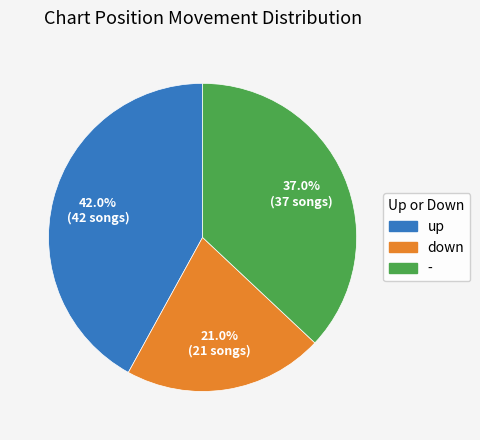

To the nearest percent, what percentage of the pie is -?

37%